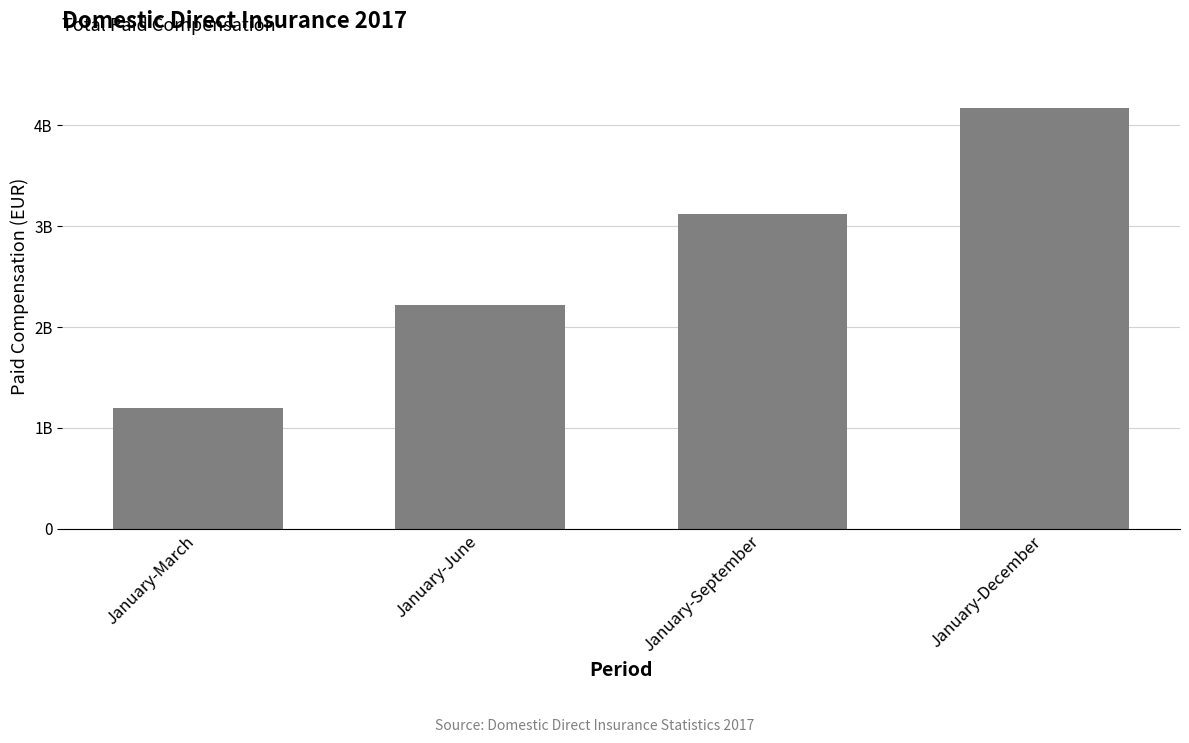

List the labels in order of value, smallest first.

January-March, January-June, January-September, January-December